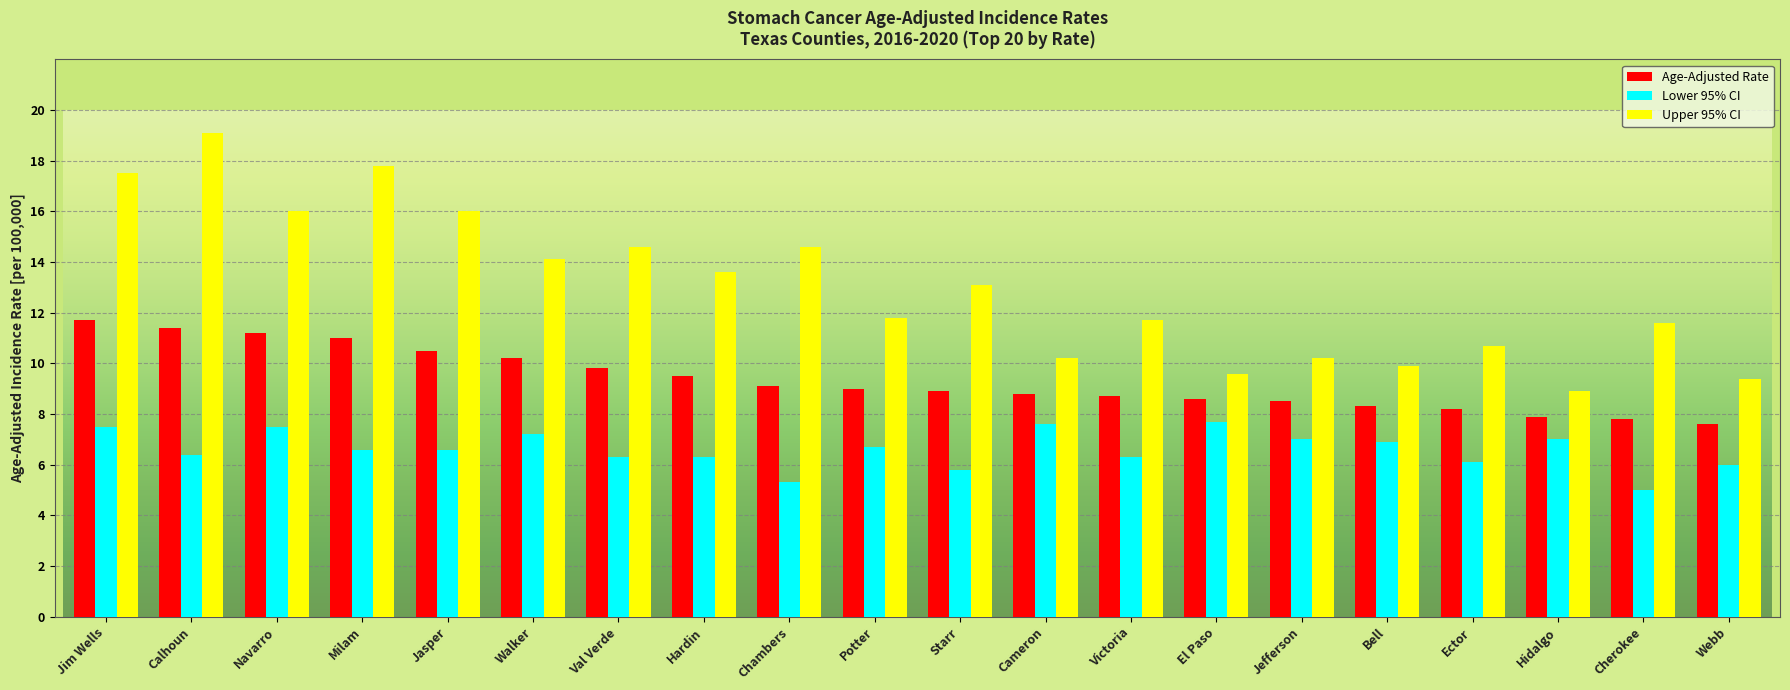

Are the bars grouped side by side (vs. stacked)?

Yes